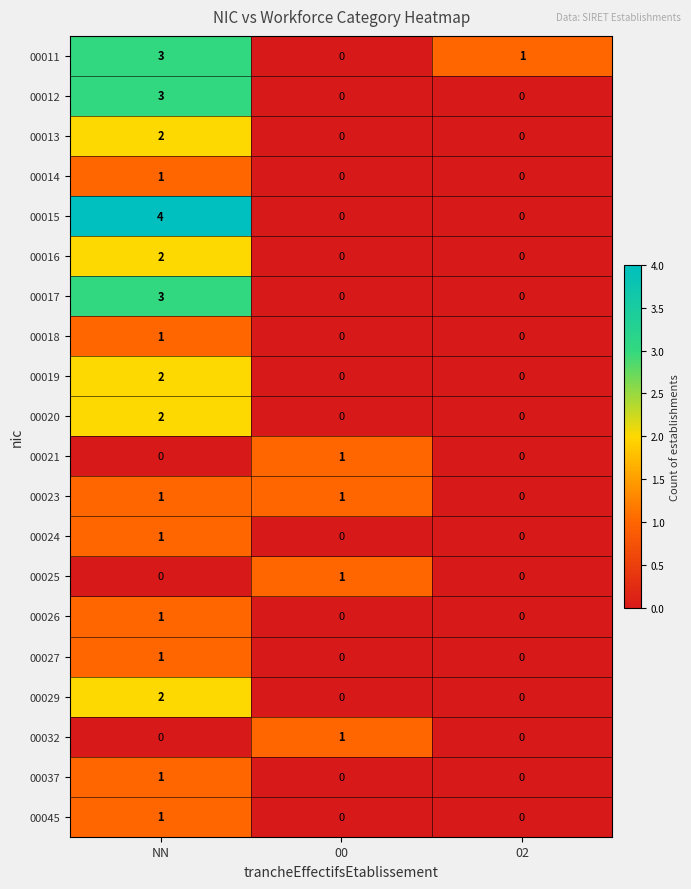

Count the 00021 values in the range 0 to 1.

3